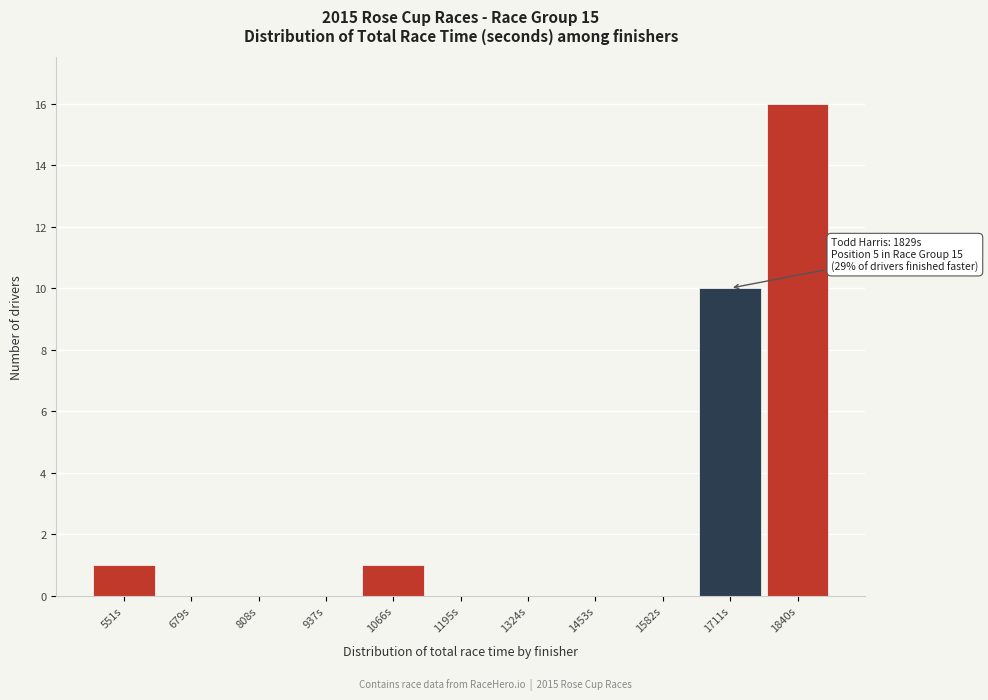

Reading left to right, list all the values displayed in this chart.

551s=1	679s=0	808s=0	937s=0	1066s=1	1195s=0	1324s=0	1453s=0	1582s=0	1711s=10	1840s=16